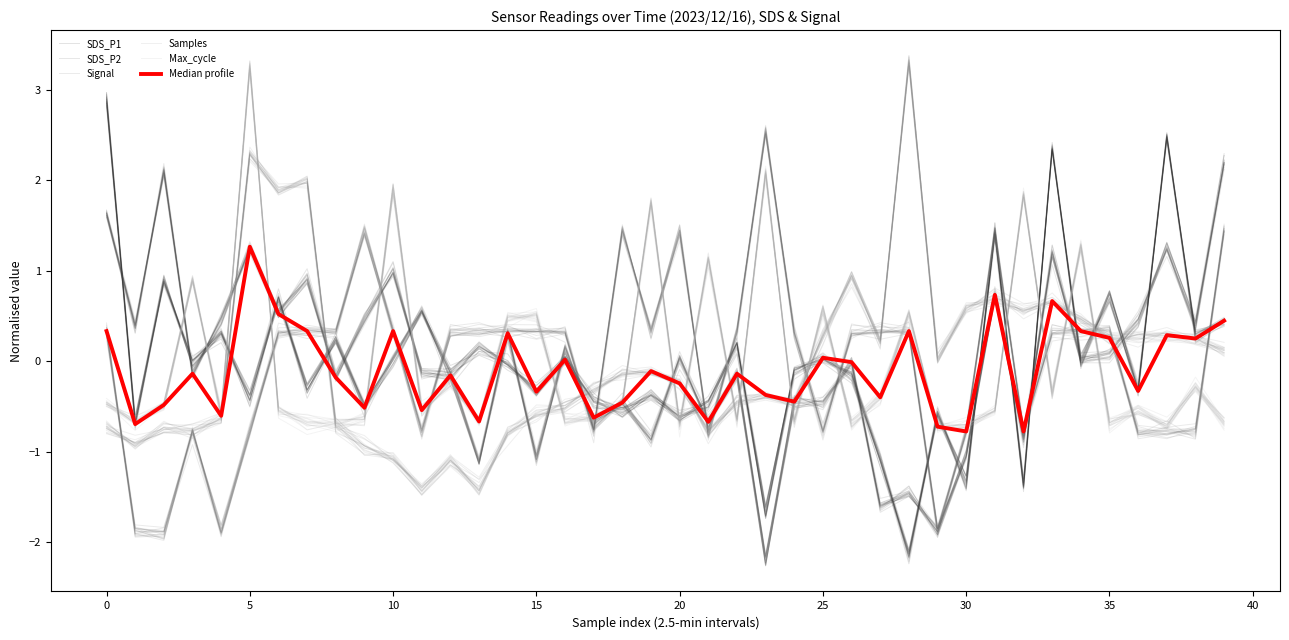

At which category is the sum across all series the highest?

20